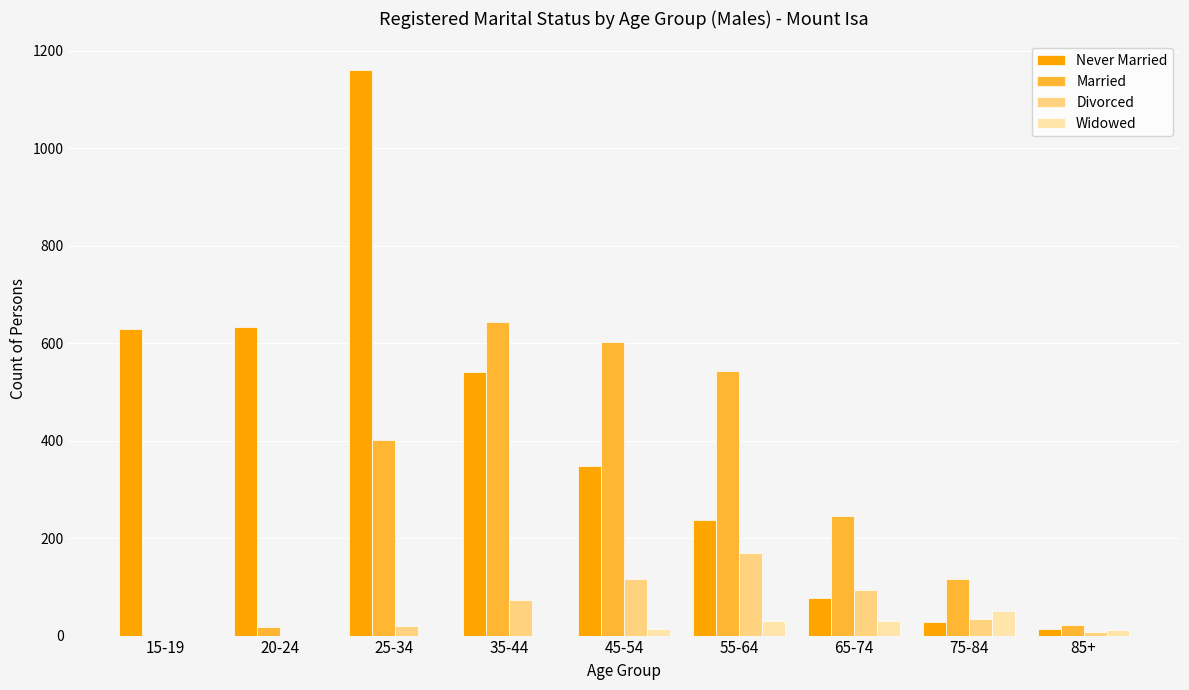

How many categories are shown in the chart?

9